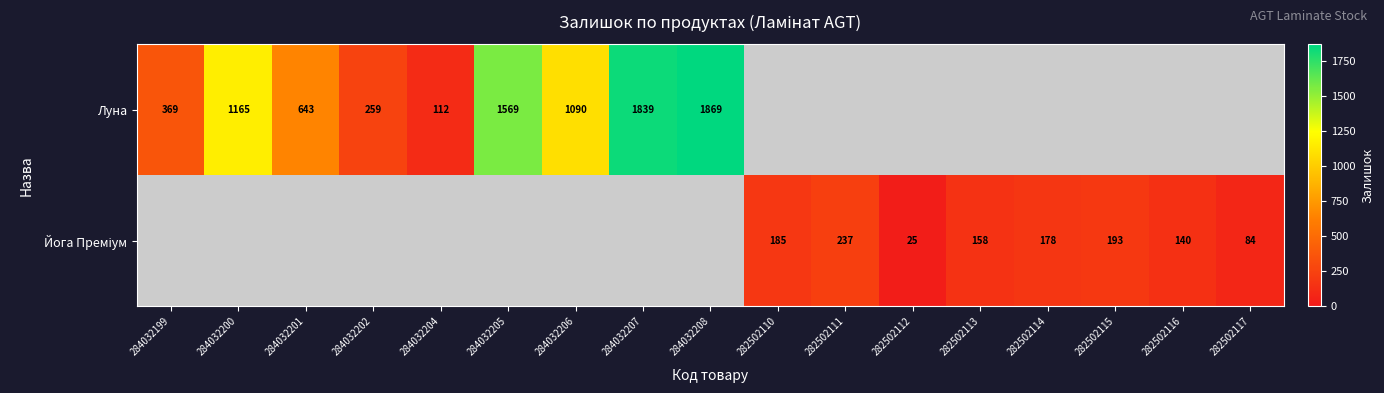

True or false: Луна has a value of 1090 at 284032206.

True